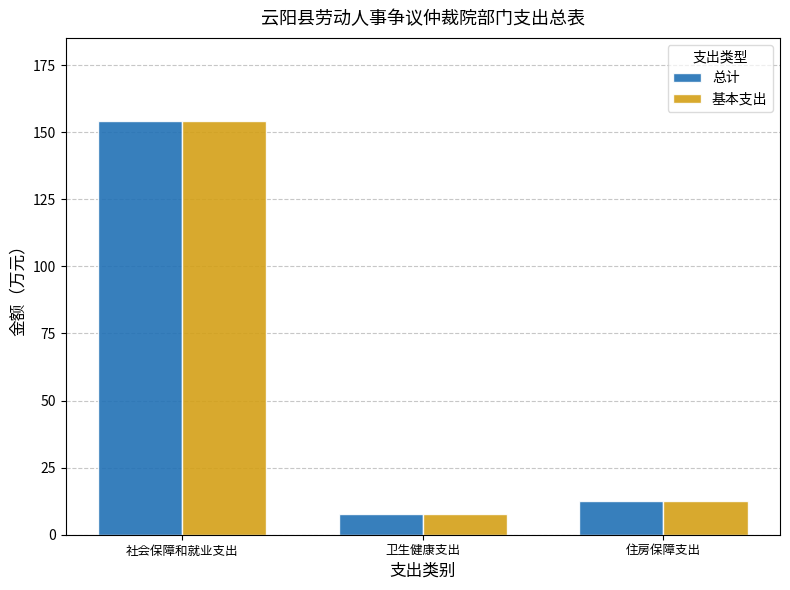

List the labels in order of 基本支出 value, largest first.

社会保障和就业支出, 住房保障支出, 卫生健康支出